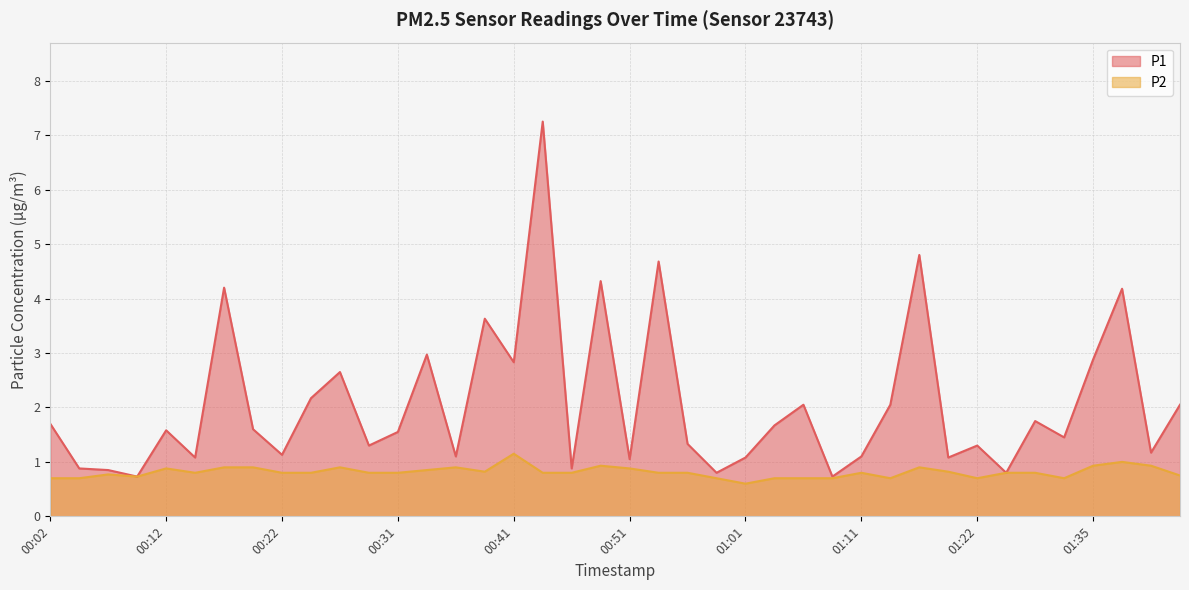

Reading left to right, list all the values displayed in this chart.

P1: 1.7	0.9	0.8	0.7	1.6	1.1	4.2	1.6	1.1	2.2	2.6	1.3	1.6	3.0	1.1	3.6	2.8	7.2	0.9	4.3	1.1	4.7	1.3	0.8	1.1	1.7	2.0	0.7	1.1	2.0	4.8	1.1	1.3	0.8	1.8	1.4	2.9	4.2	1.2	2.0
P2: 0.7	0.7	0.8	0.7	0.9	0.8	0.9	0.9	0.8	0.8	0.9	0.8	0.8	0.8	0.9	0.8	1.1	0.8	0.8	0.9	0.9	0.8	0.8	0.7	0.6	0.7	0.7	0.7	0.8	0.7	0.9	0.8	0.7	0.8	0.8	0.7	0.9	1.0	0.9	0.8